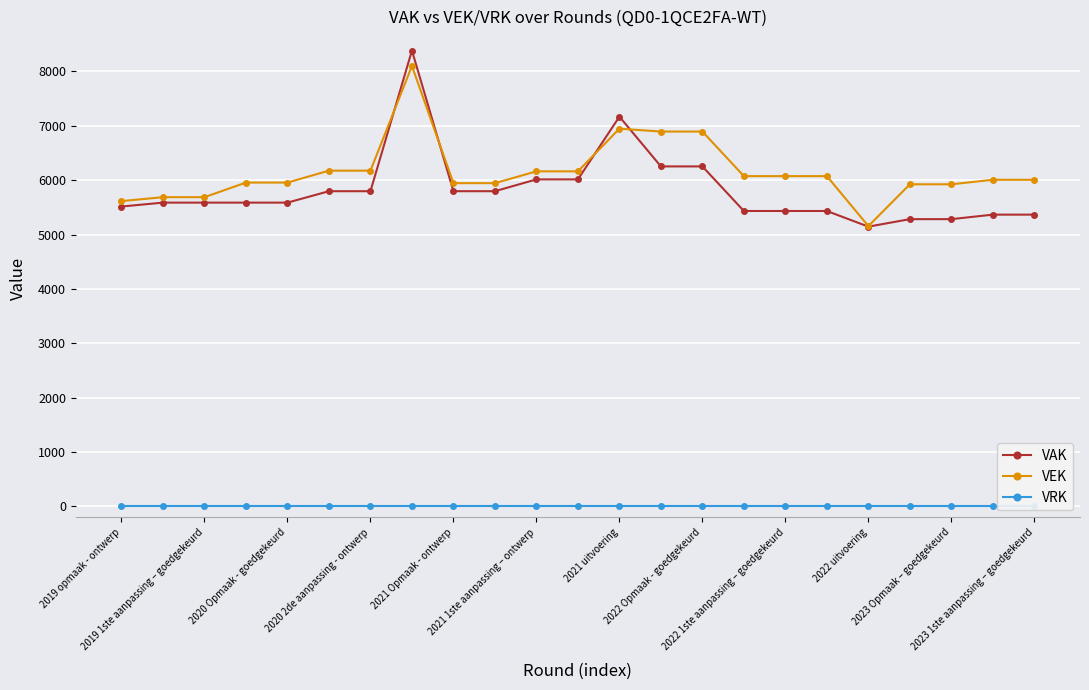

How many distinct data groups are displayed?

3